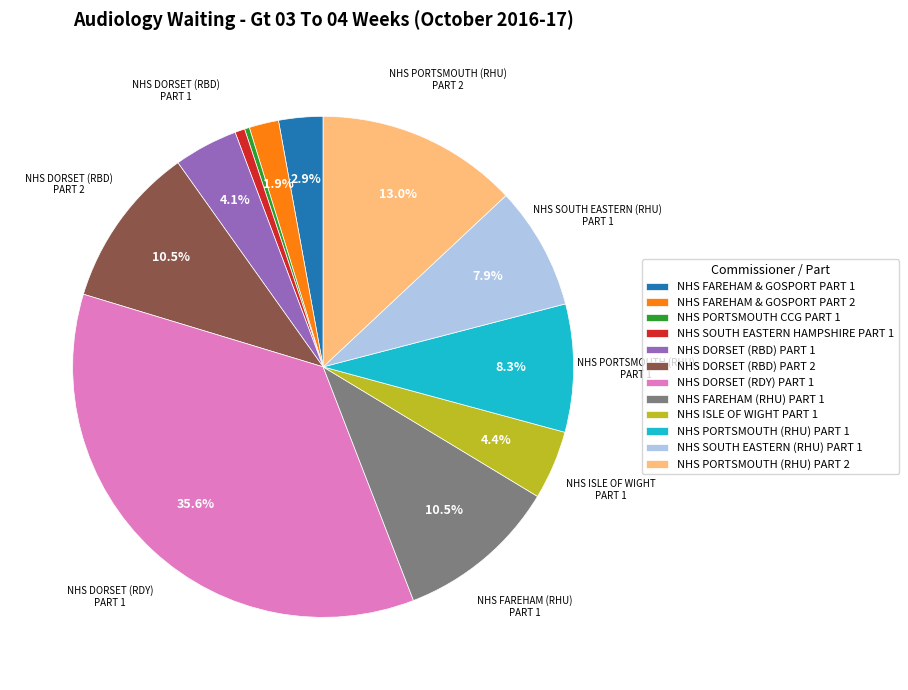

Does NHS SOUTH EASTERN HAMPSHIRE PART 1 represent more than half of the total?

No